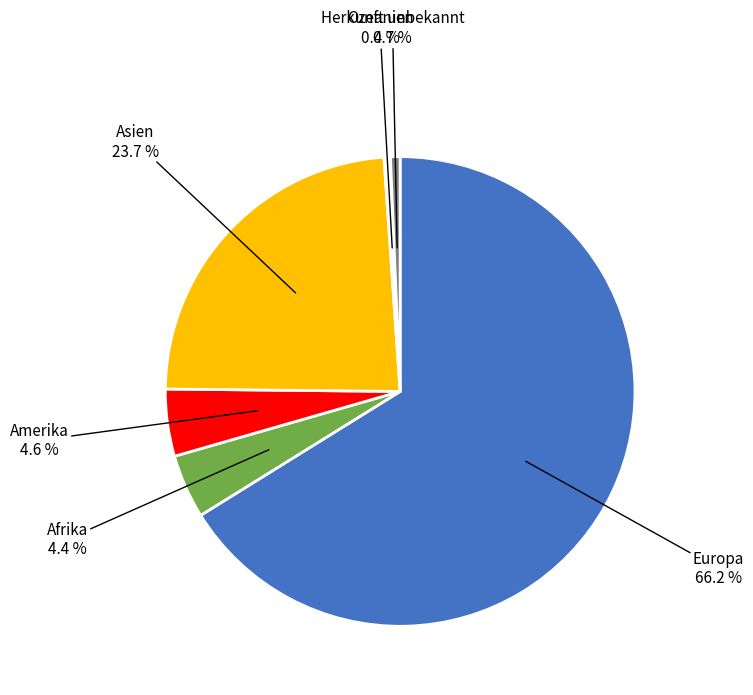

Is the sum of Amerika and Afrika greater than half?

No